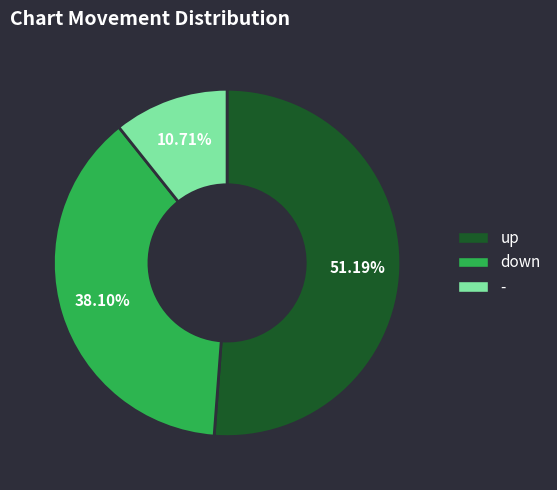

The up slice represents 61% of the pie. True or false?

False